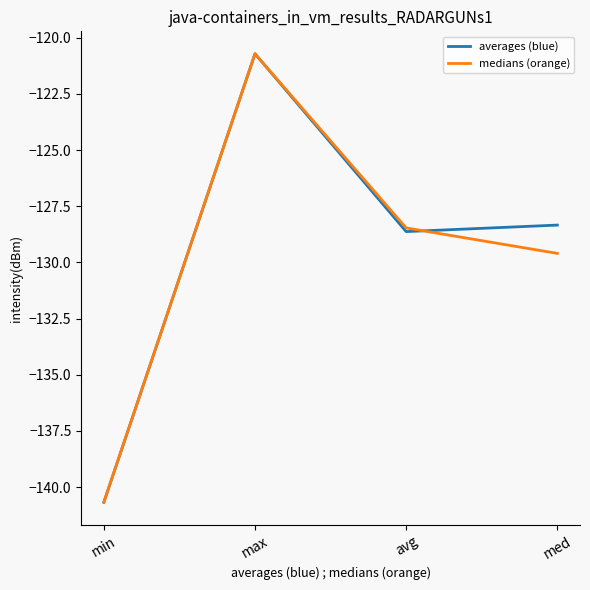

Which series changed the most between max and avg?

averages (blue)